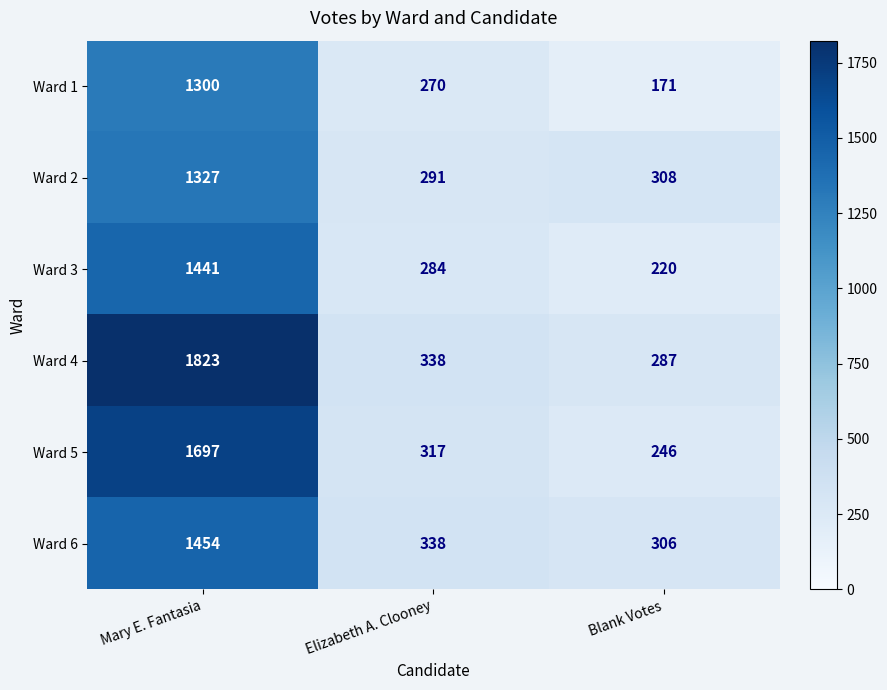

Reading left to right, what are all the values shown in this chart?

Ward 1: Mary E. Fantasia=1300	Elizabeth A. Clooney=270	Blank Votes=171
Ward 2: Mary E. Fantasia=1327	Elizabeth A. Clooney=291	Blank Votes=308
Ward 3: Mary E. Fantasia=1441	Elizabeth A. Clooney=284	Blank Votes=220
Ward 4: Mary E. Fantasia=1823	Elizabeth A. Clooney=338	Blank Votes=287
Ward 5: Mary E. Fantasia=1697	Elizabeth A. Clooney=317	Blank Votes=246
Ward 6: Mary E. Fantasia=1454	Elizabeth A. Clooney=338	Blank Votes=306